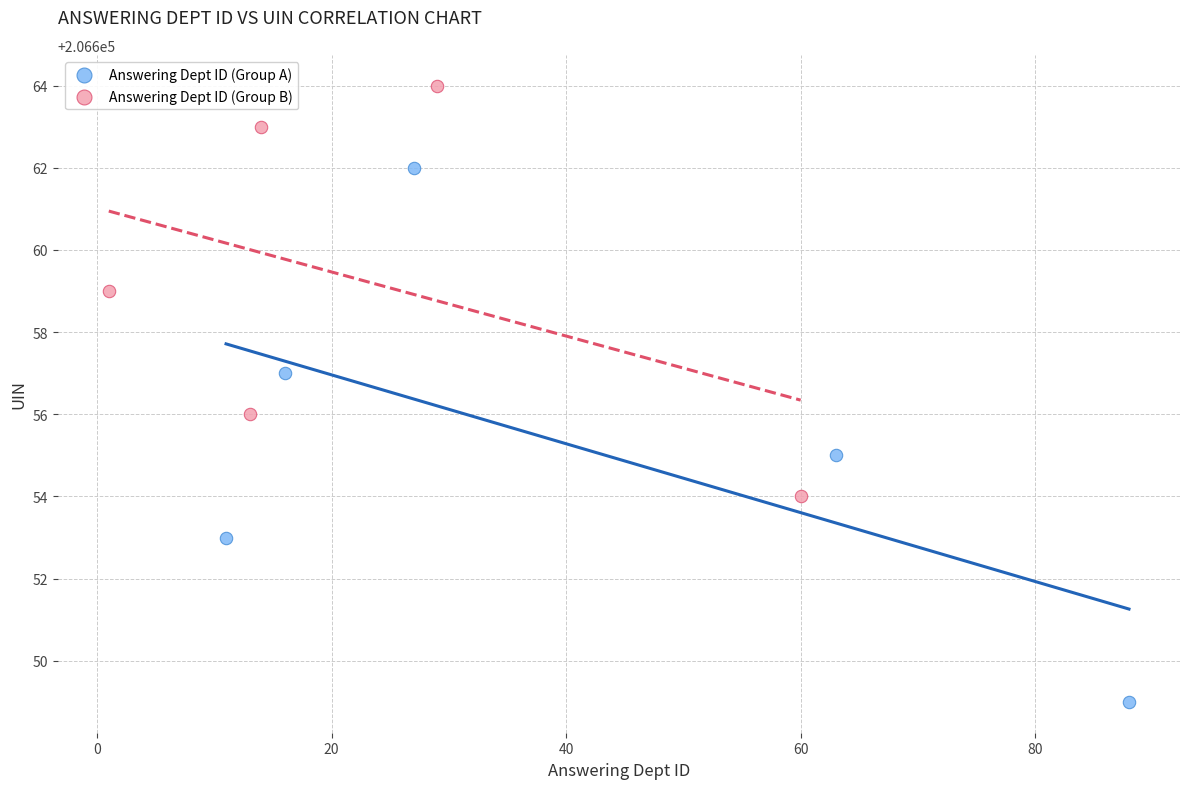

Which series contains the highest Y value?

Answering Dept ID (Group B)